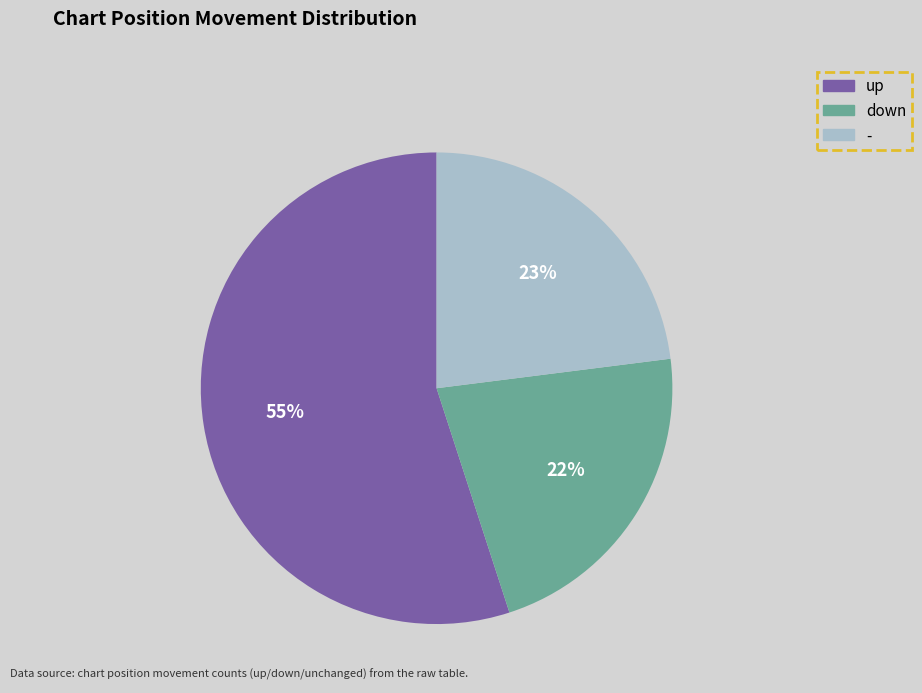

To the nearest percent, what portion does down represent?

22%